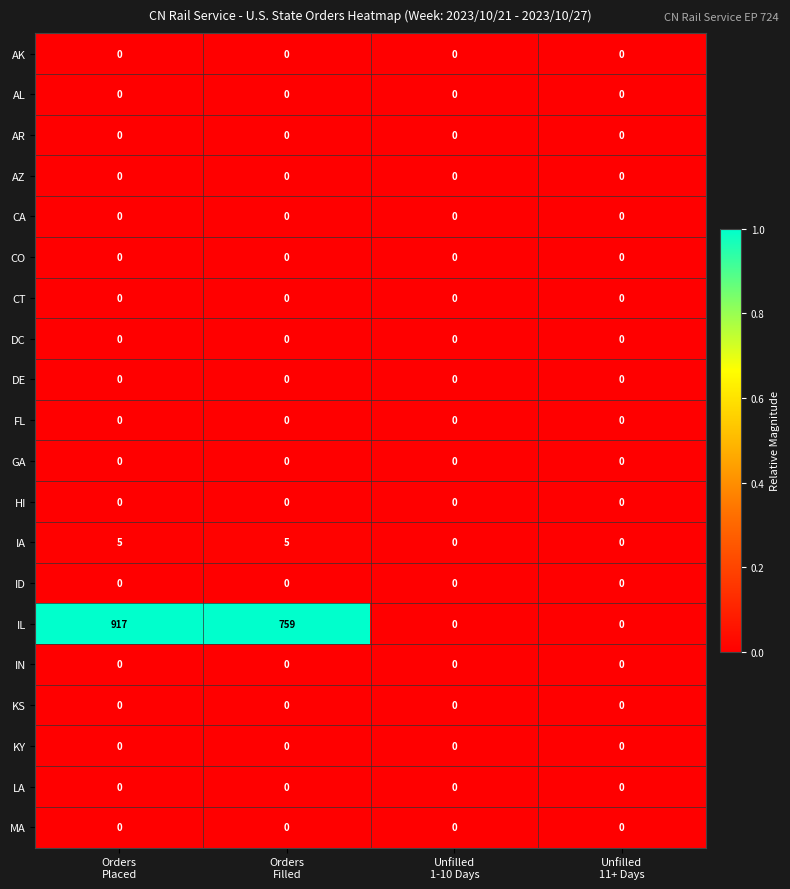

Which series has the largest range (max minus min)?

IL